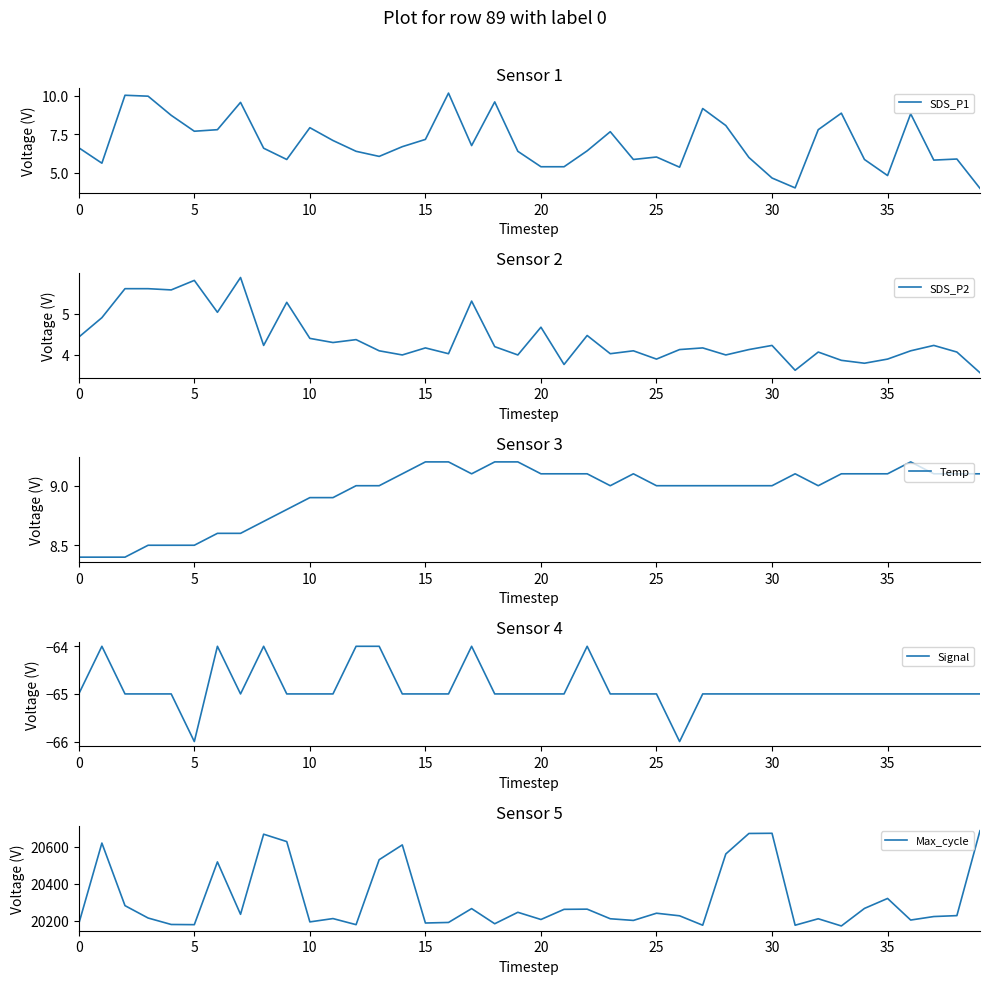

What is the highest value of the Signal series?

-64